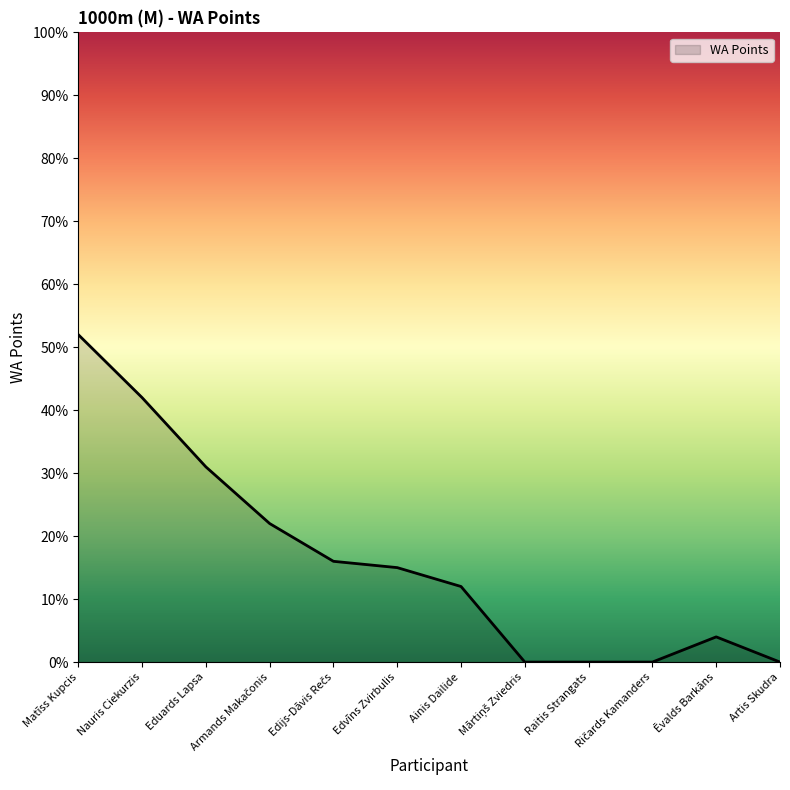

Read the value at Eduards Lapsa, to the nearest 10.

30